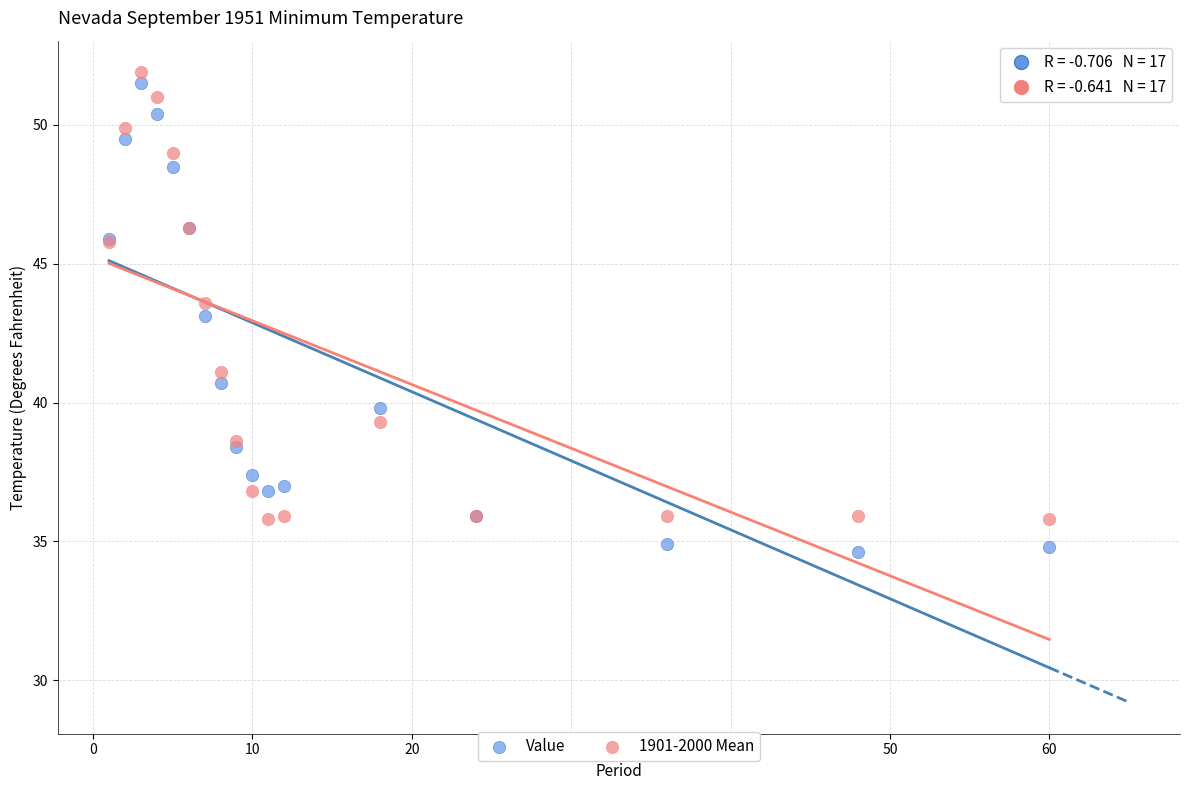

Which series contains the lowest Y value?

Value